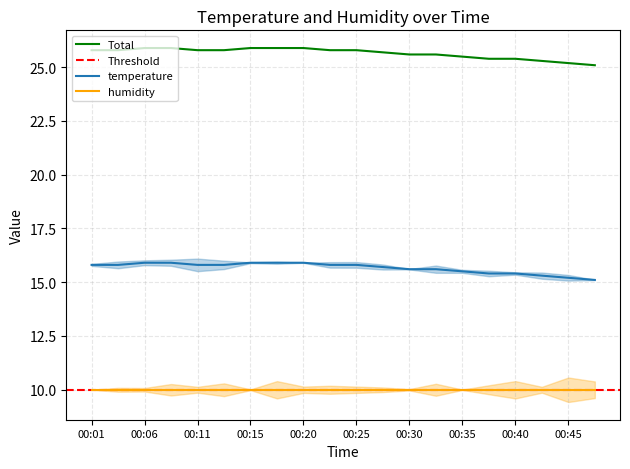

True or false: humidity and Total intersect in this chart.

False